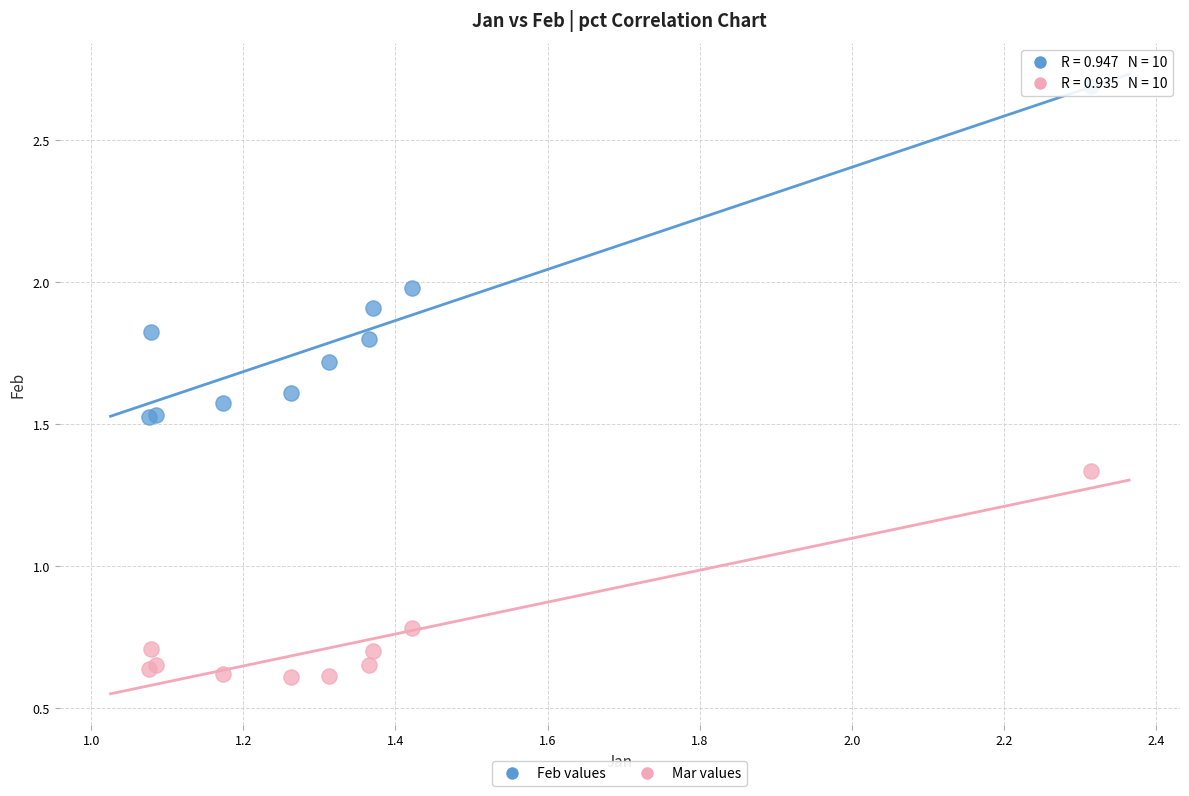

Across all series, what Y value is closest to 1?

0.8